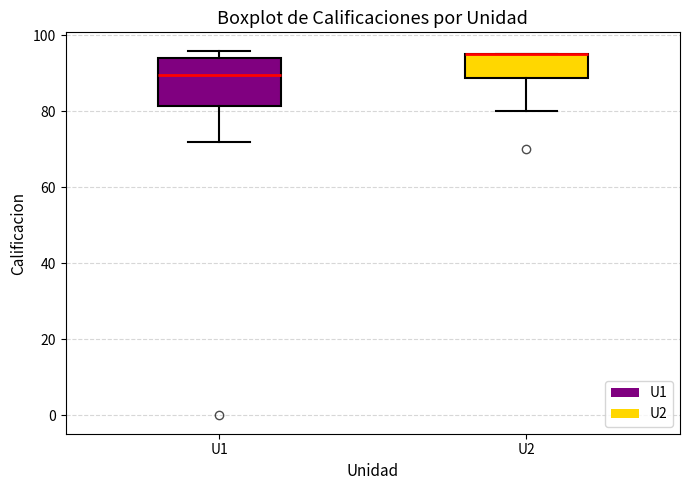

Which box is the tallest, from its lower edge to its upper edge?

U1